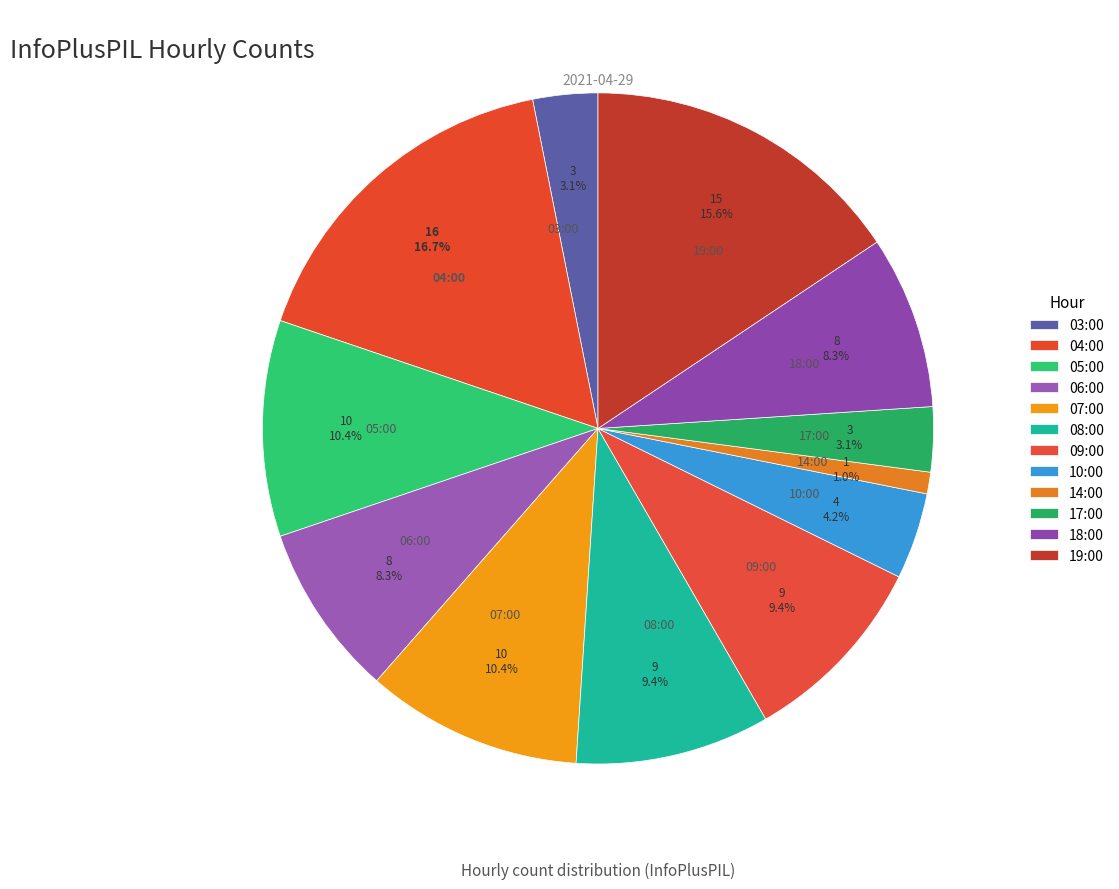

How many slices are in this pie chart?

12